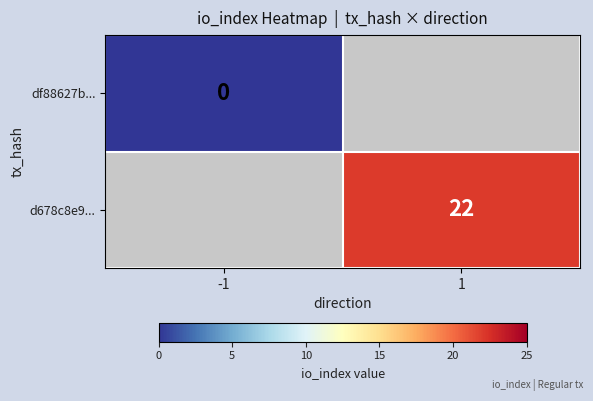

True or false: d678c8e9... has a value of 12 at 1.

False